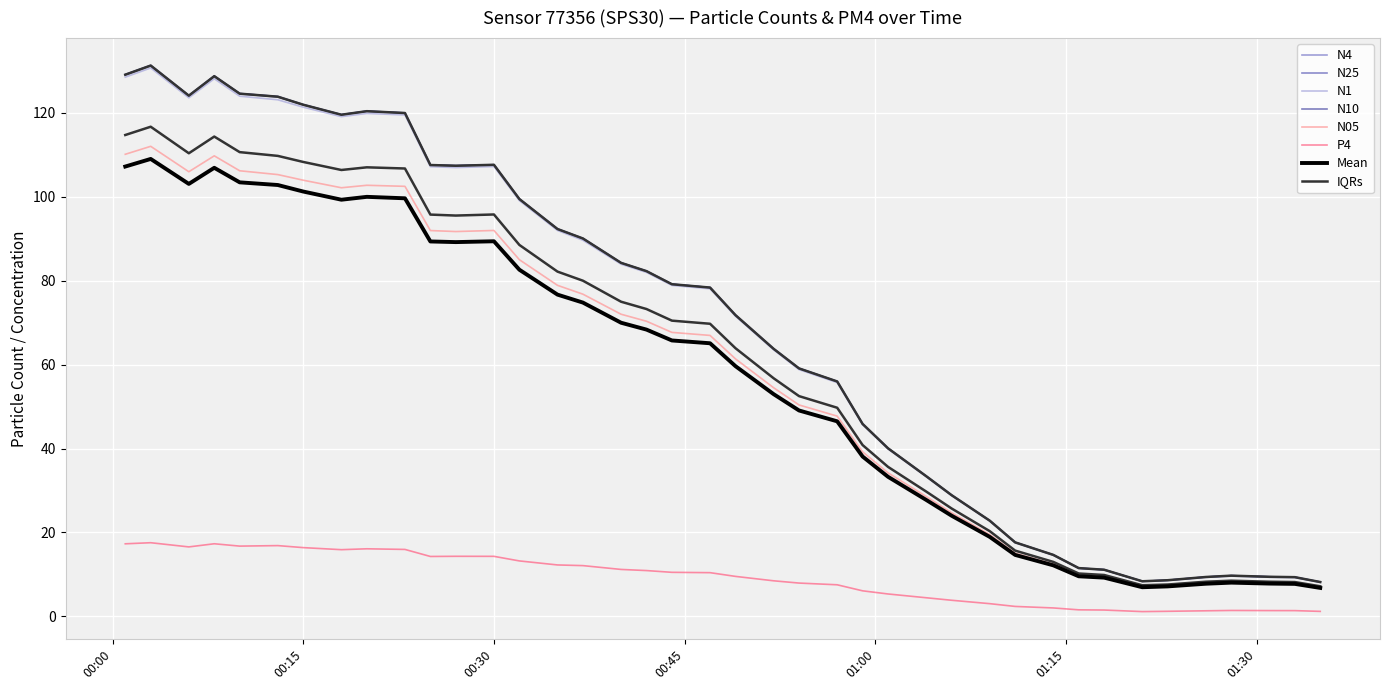

Does the chart display data point markers on the line(s)?

No